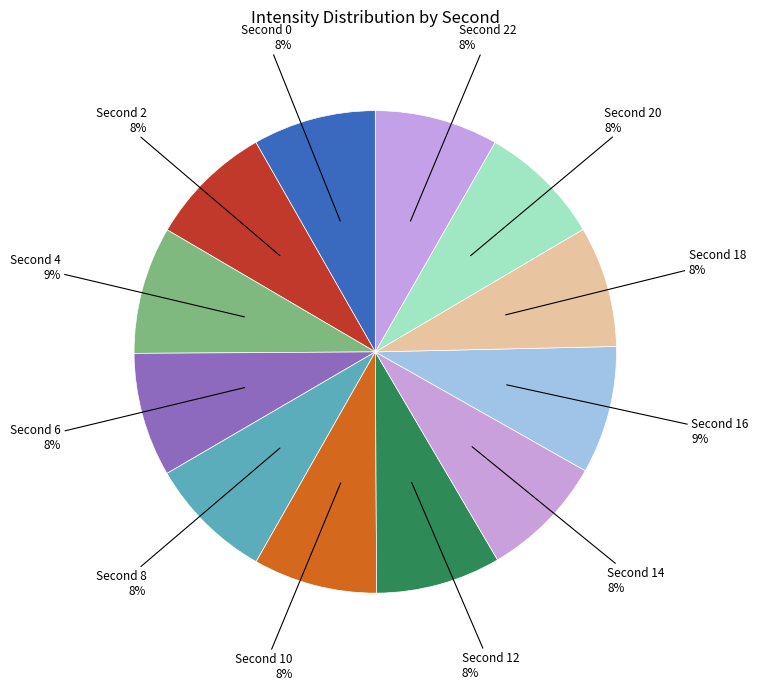

To the nearest percent, what is the average slice percentage?

8%